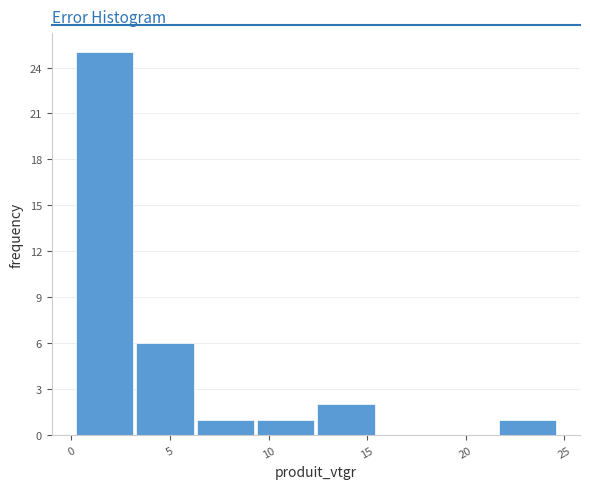

What is the height of the bar covering 9.5 to 12.5 on the x-axis? Neither the bar edges nor the heights are printed on the chart, so give them approximately, as read against the axes.

1